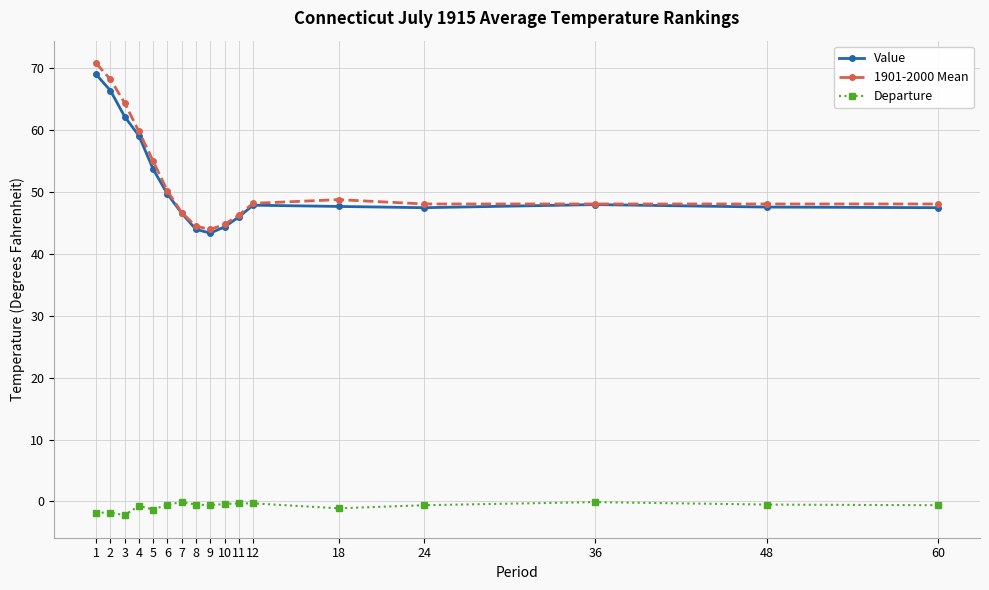

True or false: Value and Departure cross at least once.

False